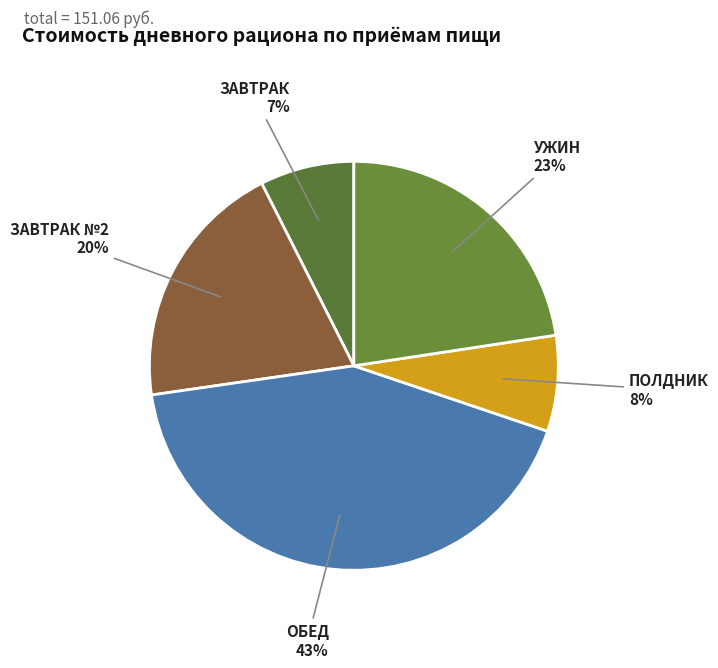

To the nearest percent, what percentage of the pie is УЖИН?

23%